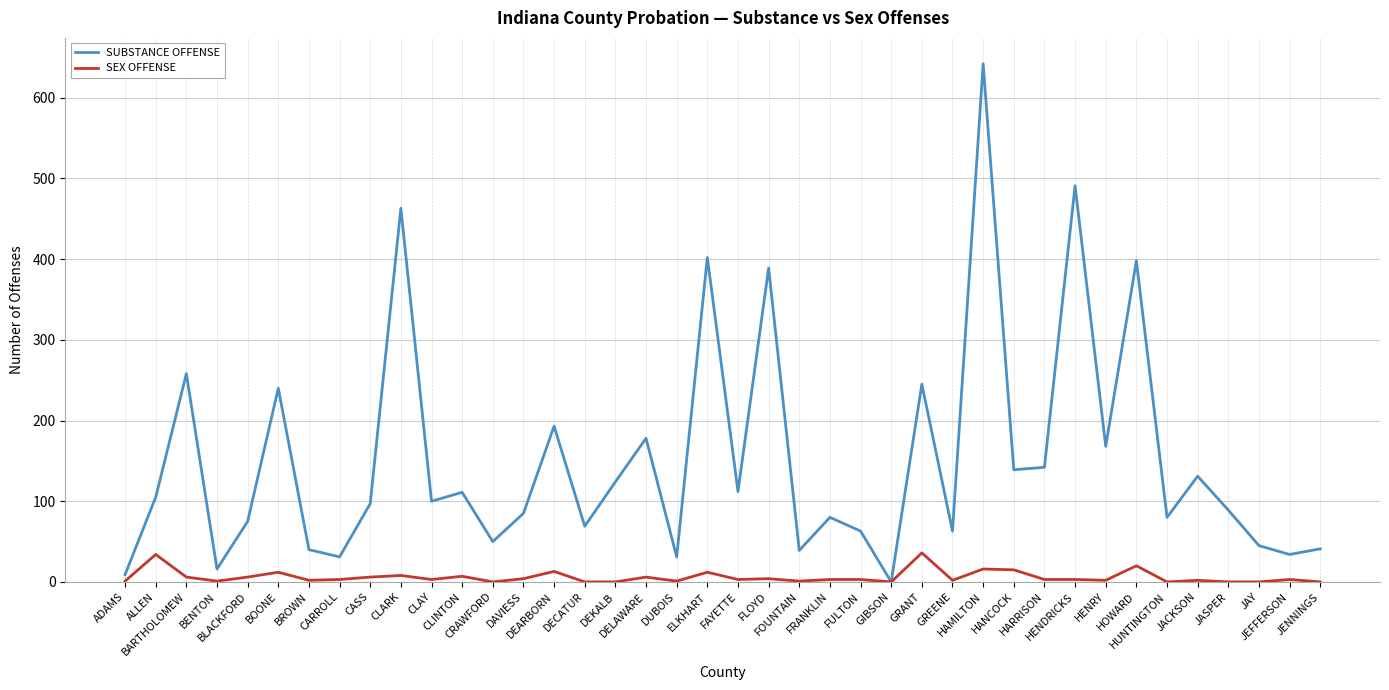

How many interior local peaks does the SUBSTANCE OFFENSE series have?

14